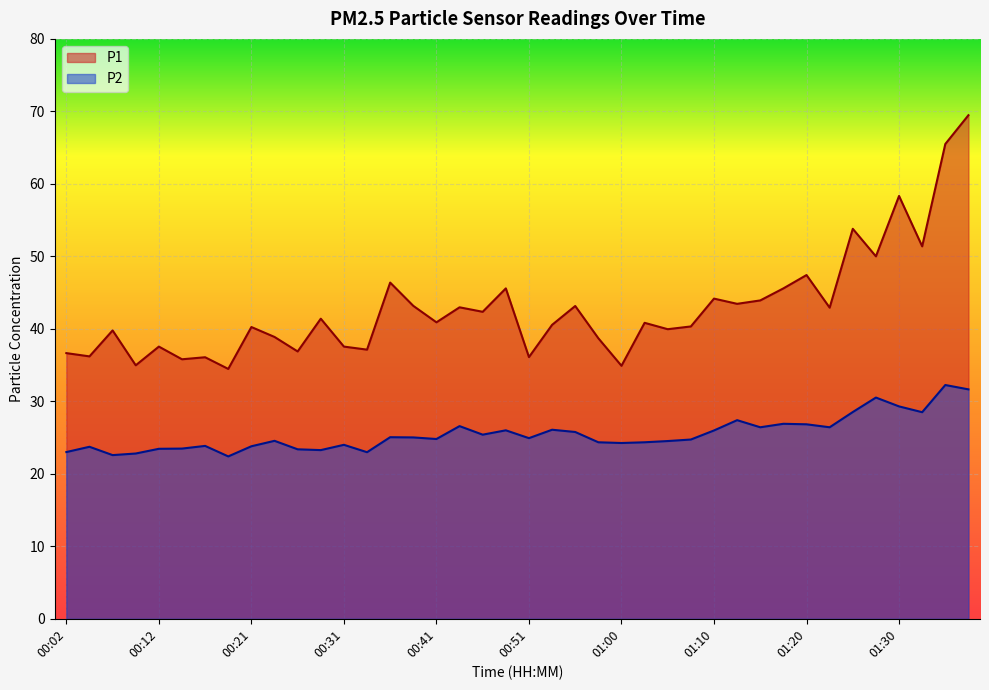

At which label is P1 closest to 51?

01:32